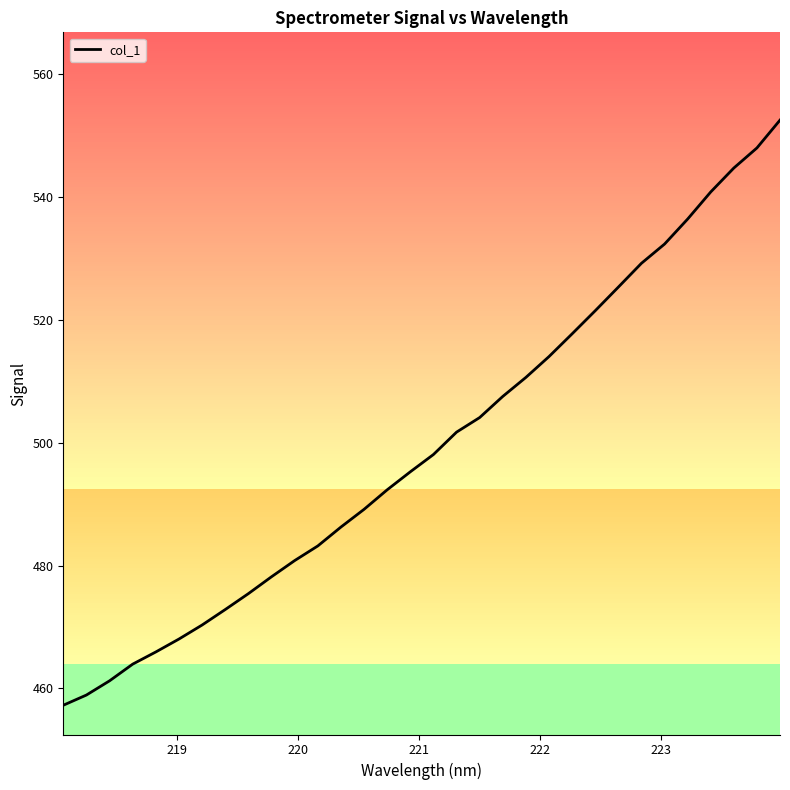

What is the smallest value displayed?

457.3